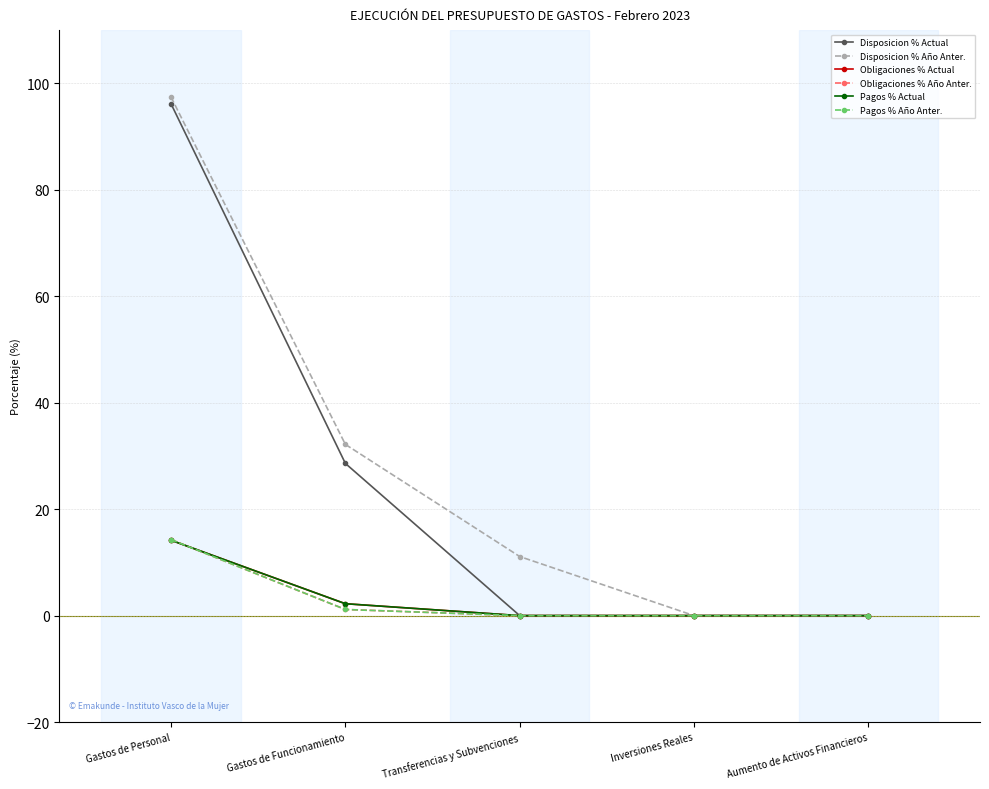

Reading left to right, list all the values displayed in this chart.

Disposicion % Actual: 96.2	28.6	0.0	0.0	0.0
Disposicion % Año Anter.: 97.4	32.2	11.1	0.0	0.0
Obligaciones % Actual: 14.2	2.2	0.0	0.0	0.0
Obligaciones % Año Anter.: 14.3	1.2	0.0	0.0	0.0
Pagos % Actual: 14.2	2.2	0.0	0.0	0.0
Pagos % Año Anter.: 14.3	1.2	0.0	0.0	0.0